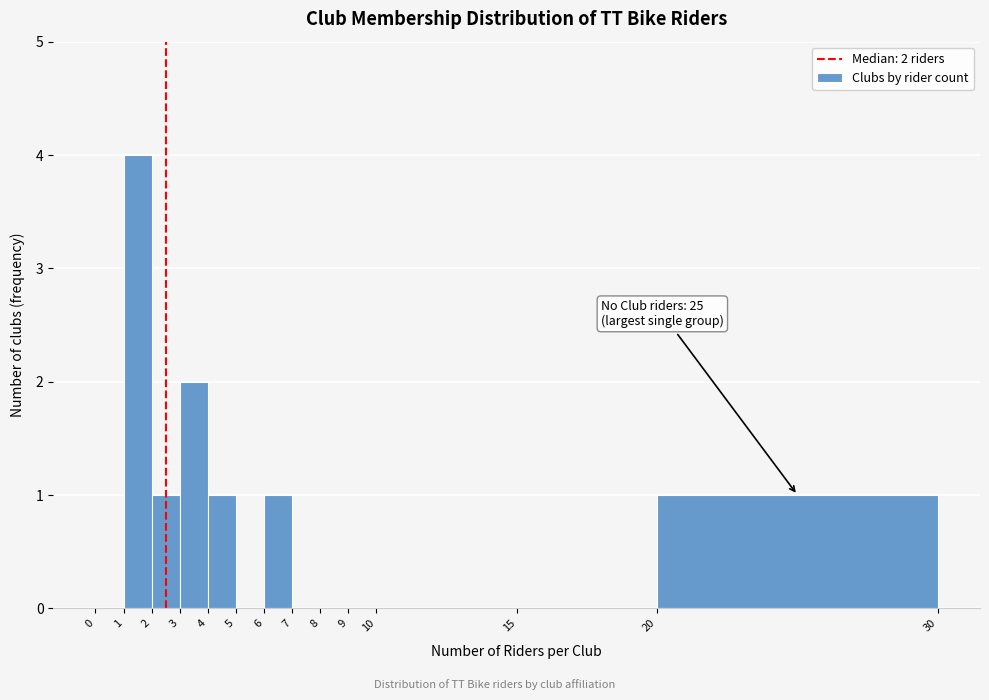

Over which range of the x-axis is the bar tallest?

1 to 2